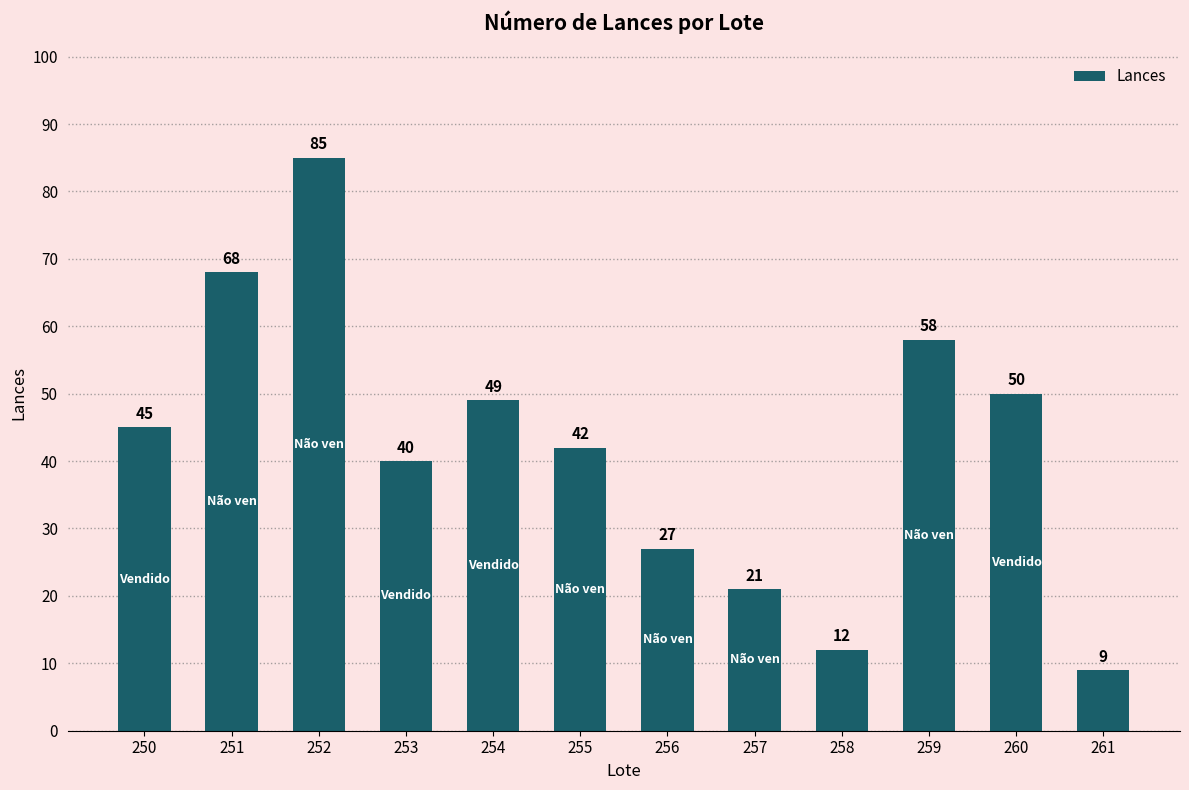

List the labels in order of value, smallest first.

261, 258, 257, 256, 253, 255, 250, 254, 260, 259, 251, 252